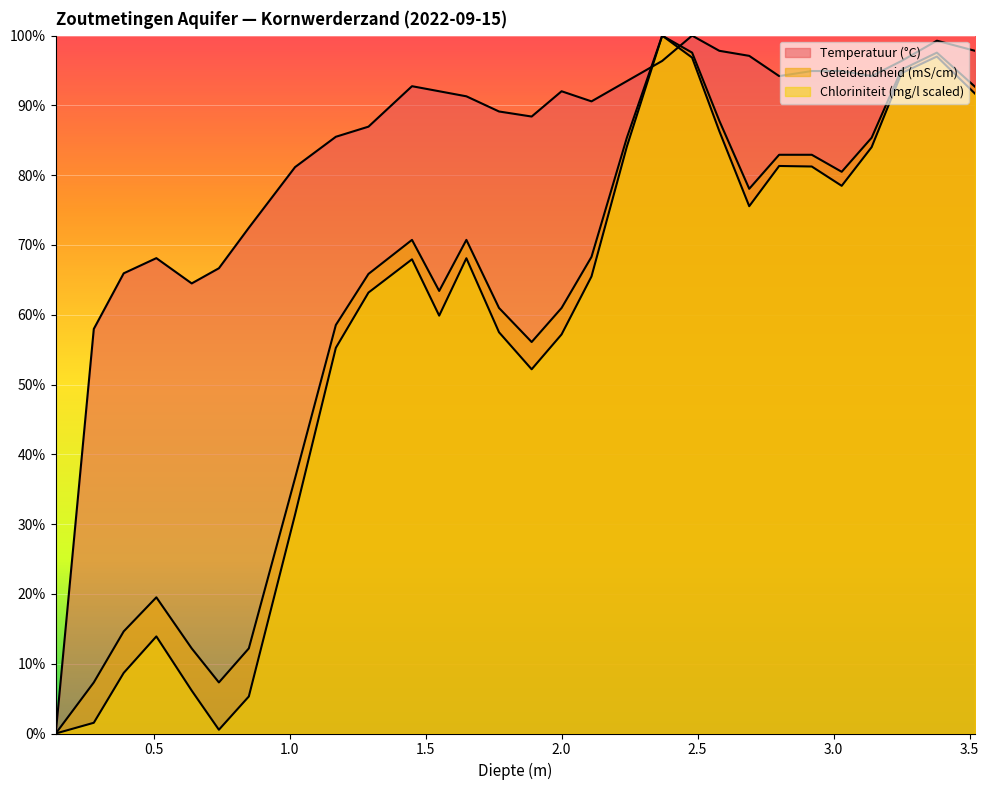

Between which two adjacent categories do Temperatuur (°C) and Chloriniteit (mg/l scaled) first intersect?

2.24 and 2.37